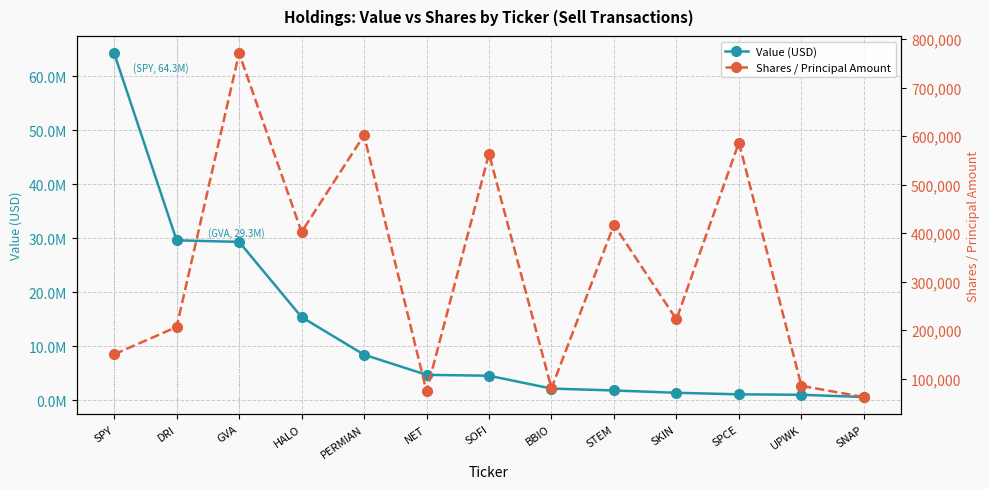

At which label does Value (USD) reach its minimum?

SNAP